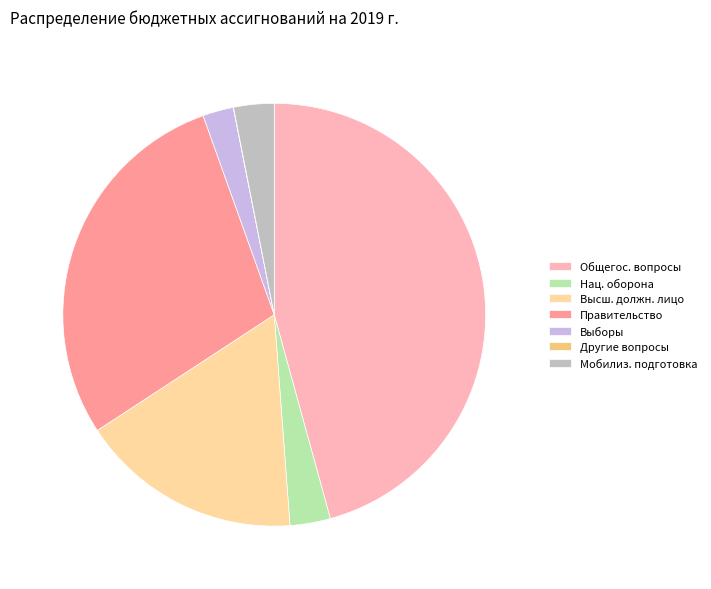

Which category has the biggest portion of the pie?

Общегос. вопросы